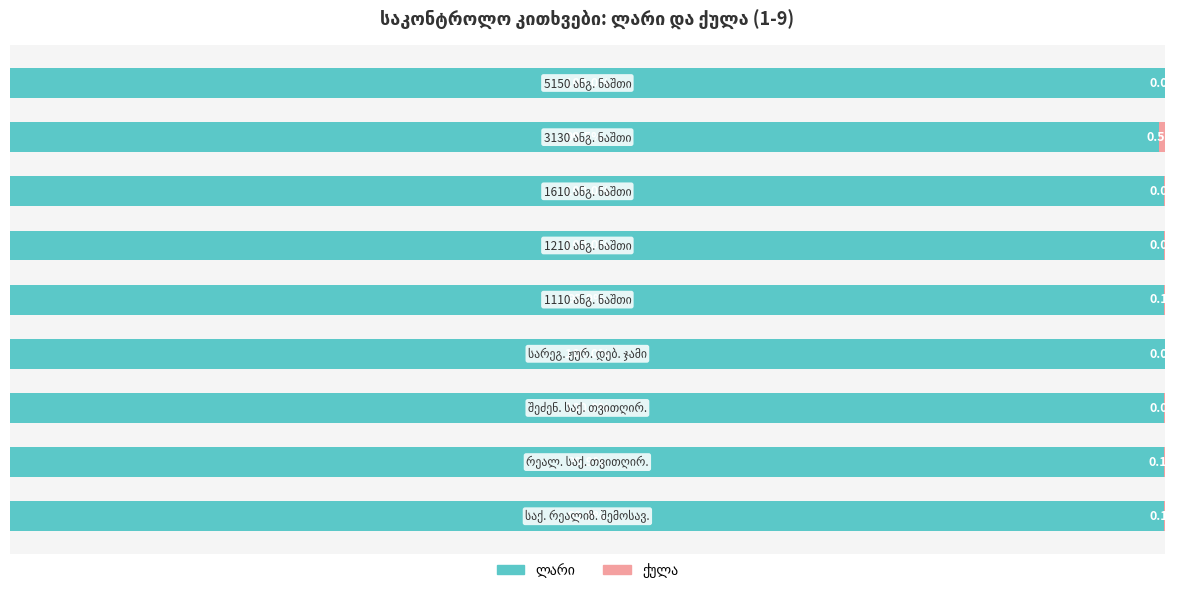

How many bars are there in total?

18